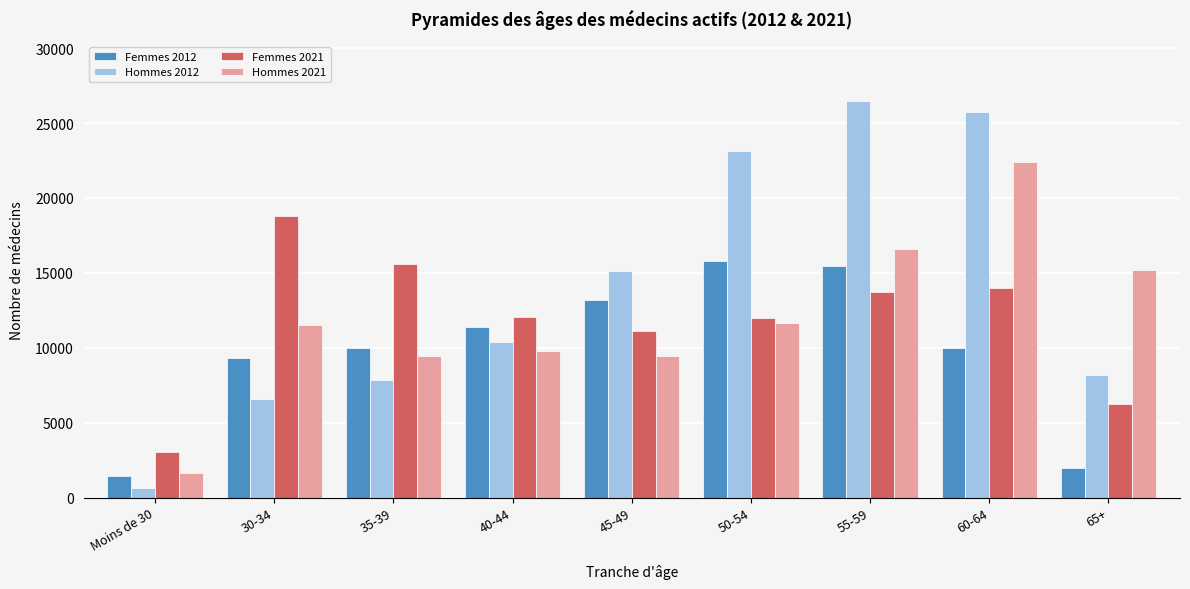

Which series has the widest spread of values?

Hommes 2012